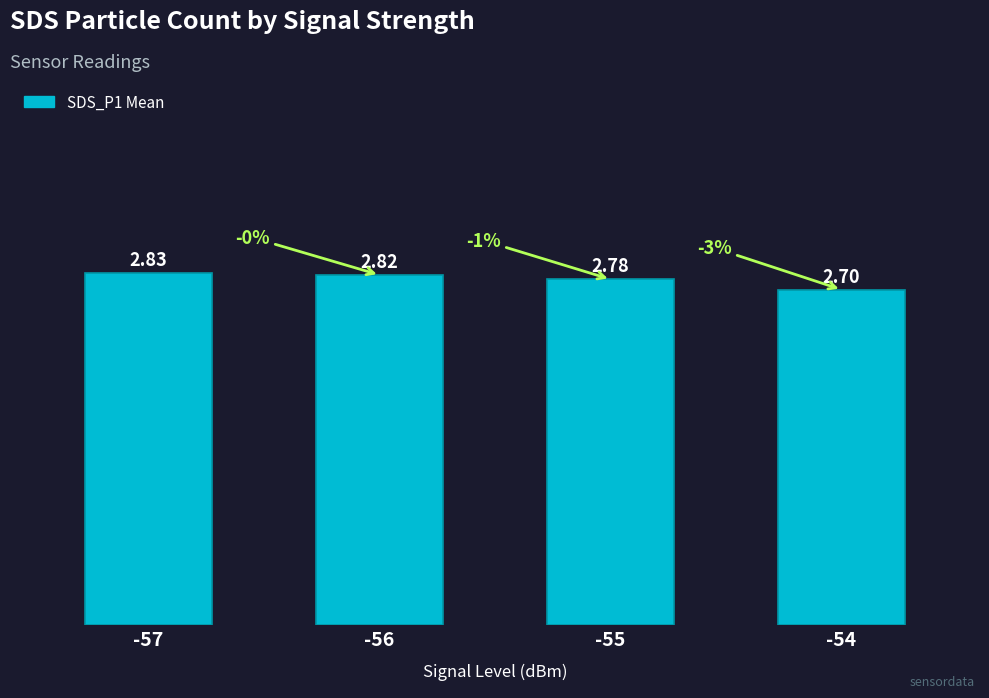

Which category has the lowest value across all series?

-54